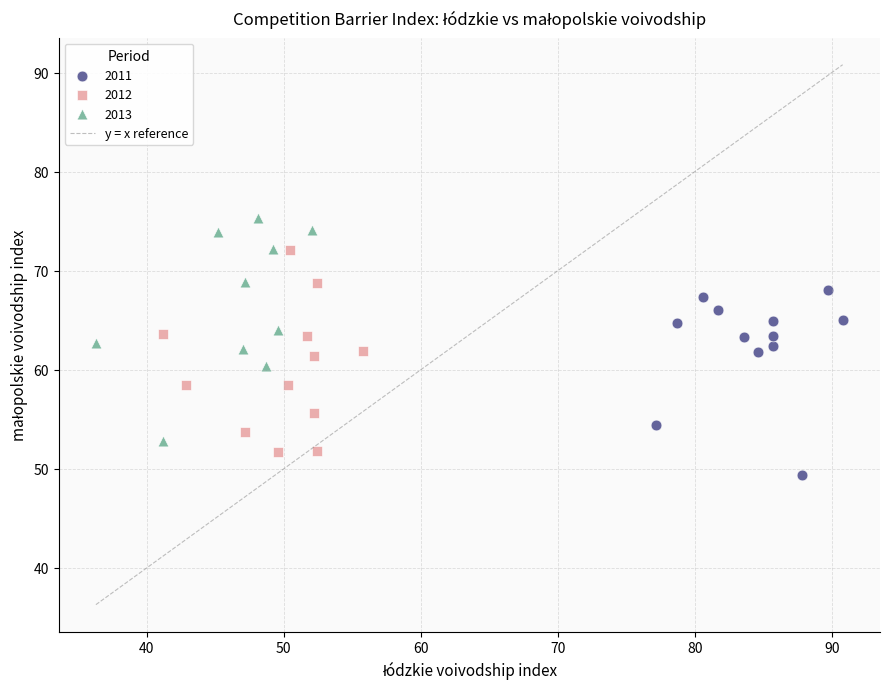

Which series reaches the maximum Y coordinate?

2013